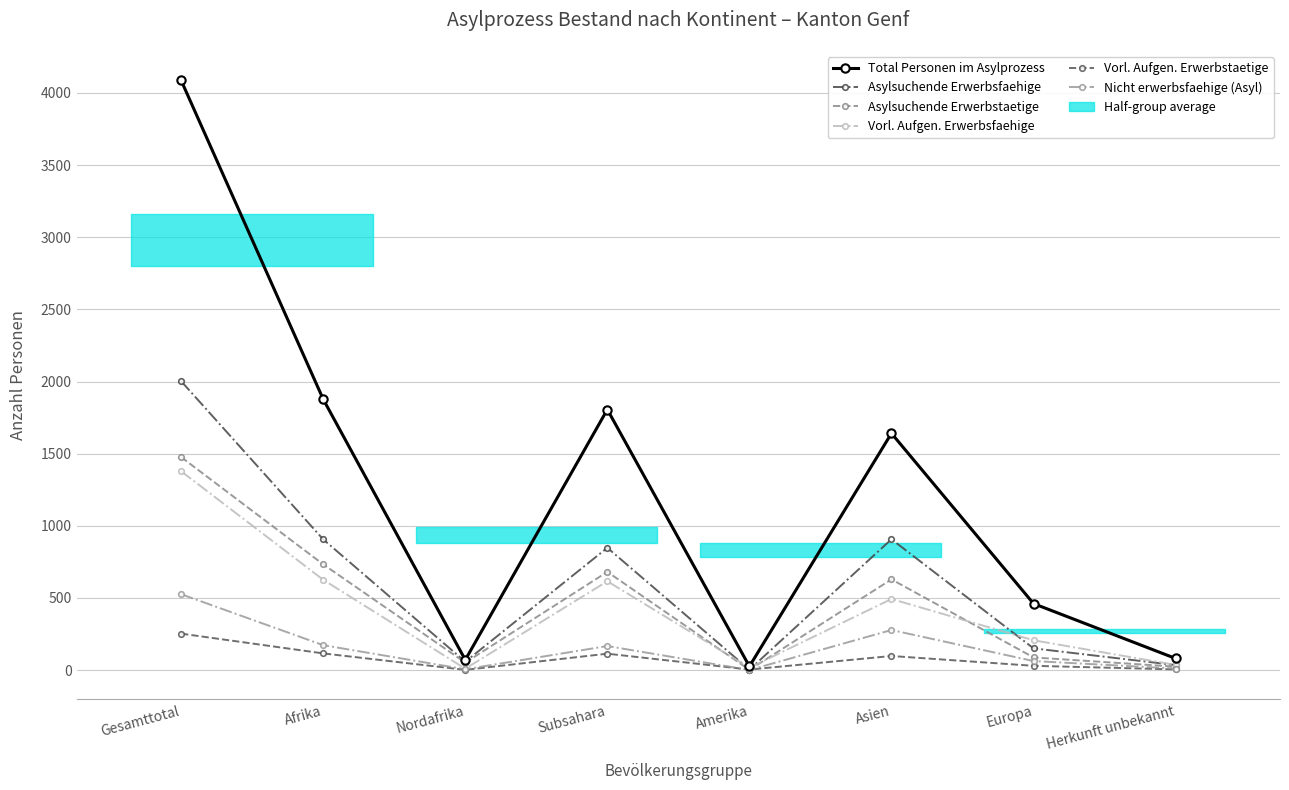

How many lines are shown in the chart?

6